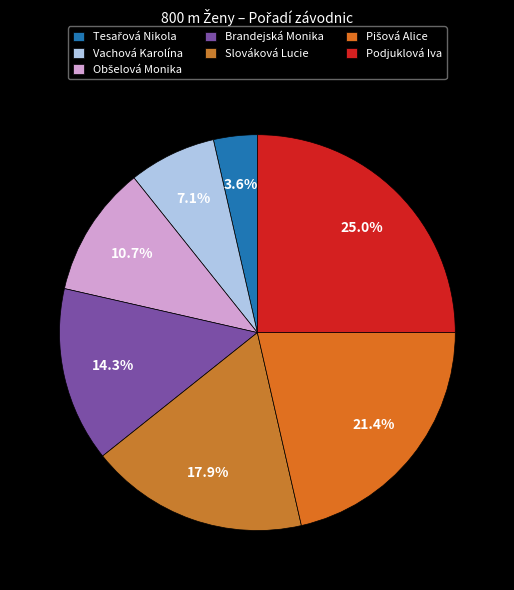

Approximately how many times larger is the value at Pišová Alice compared to Slováková Lucie?

1.2